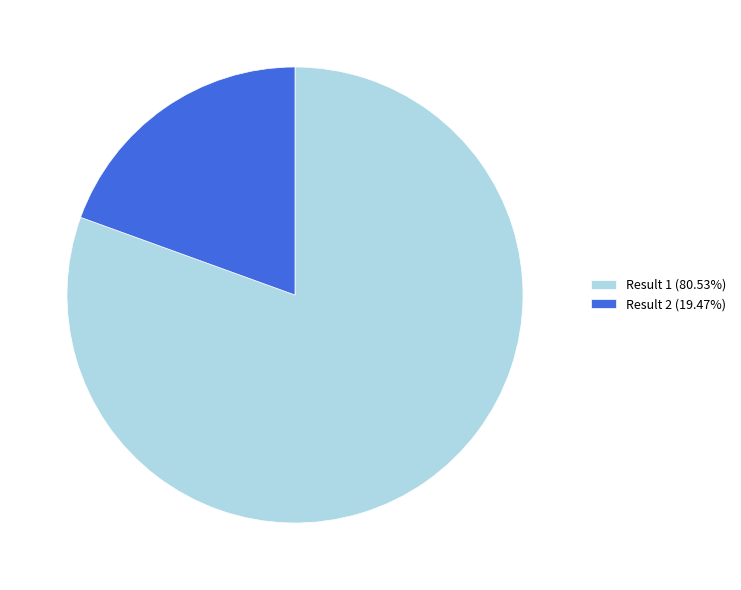

Is the sum of Result 1 (80.53%) and Result 2 (19.47%) greater than half?

Yes